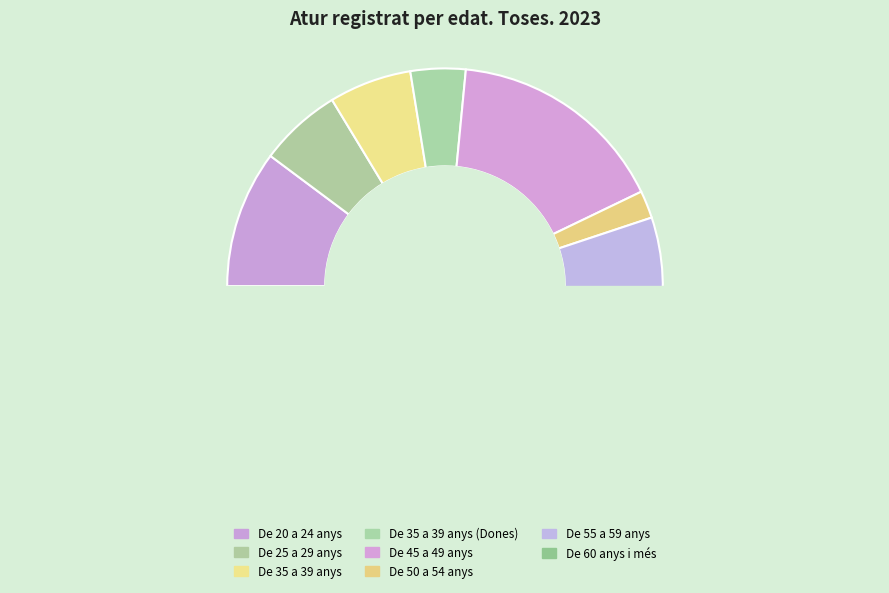

Does De 35 a 39 anys represent more than half of the total?

No